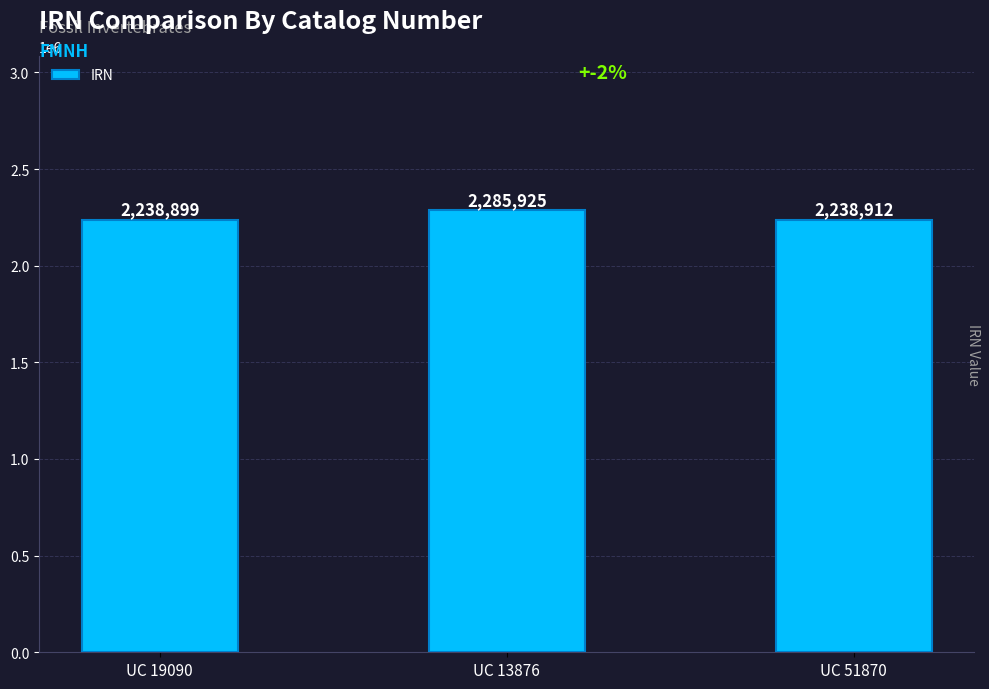

Is it true that the value at UC 51870 is 507718?

False